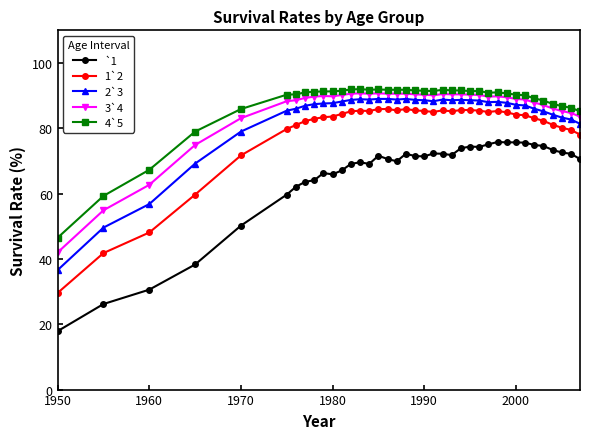

What is the lowest value of the 1`2 series?

29.6